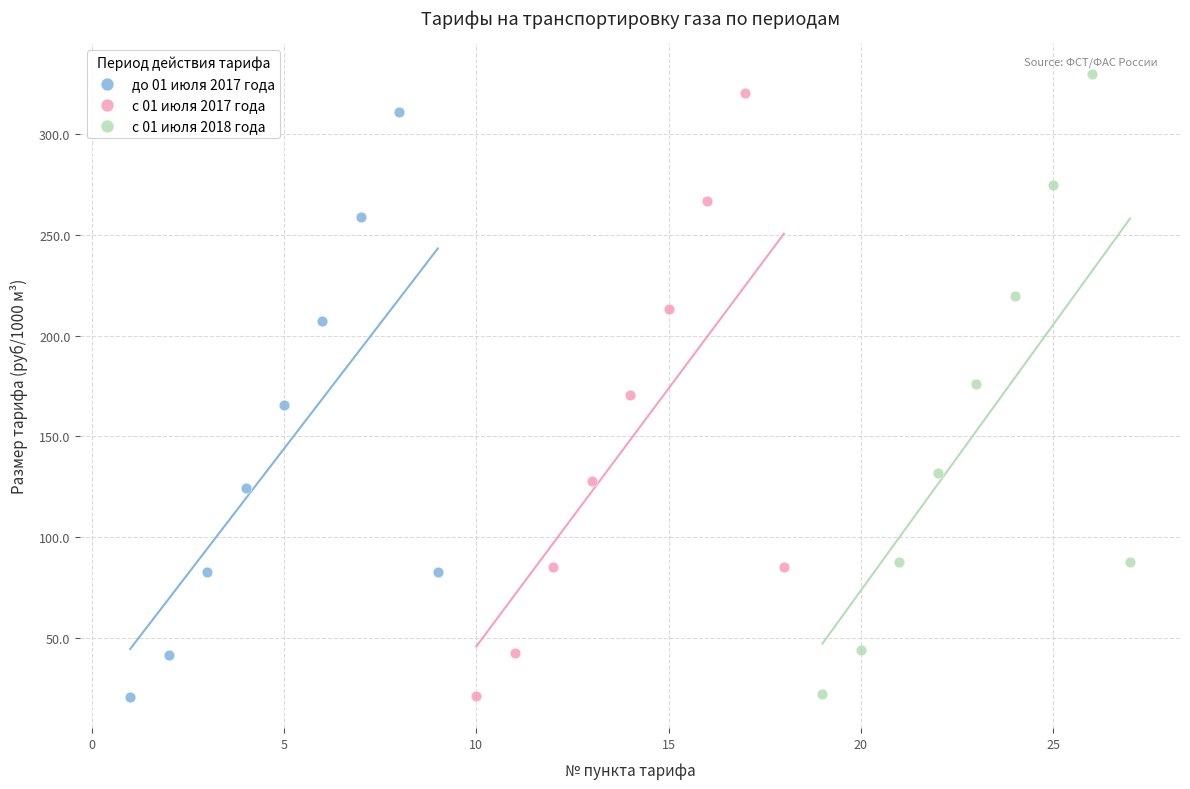

Which series reaches the maximum Y coordinate?

с 01 июля 2018 года